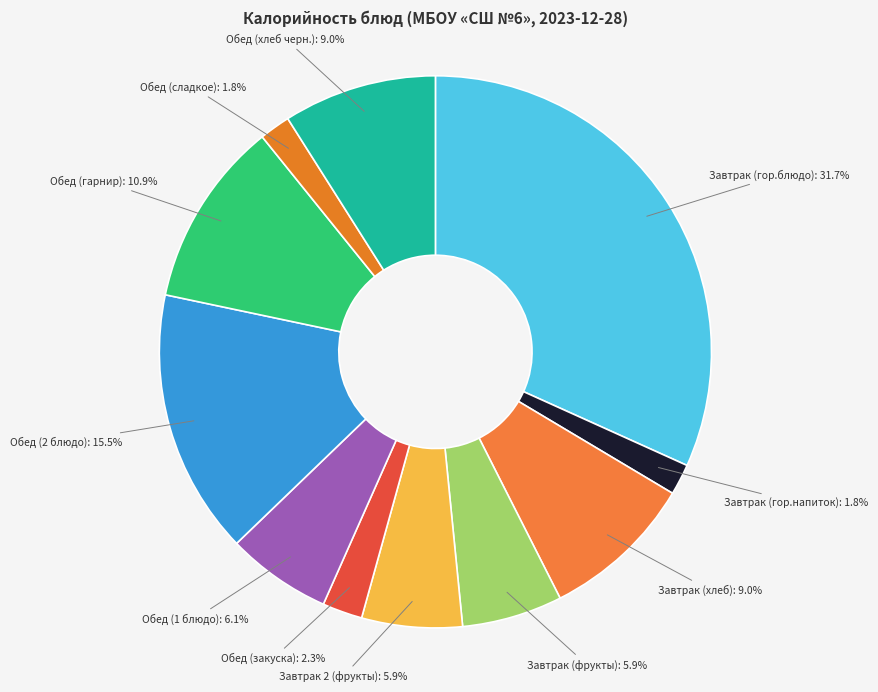

Which slice is the largest?

Завтрак (гор.блюдо)